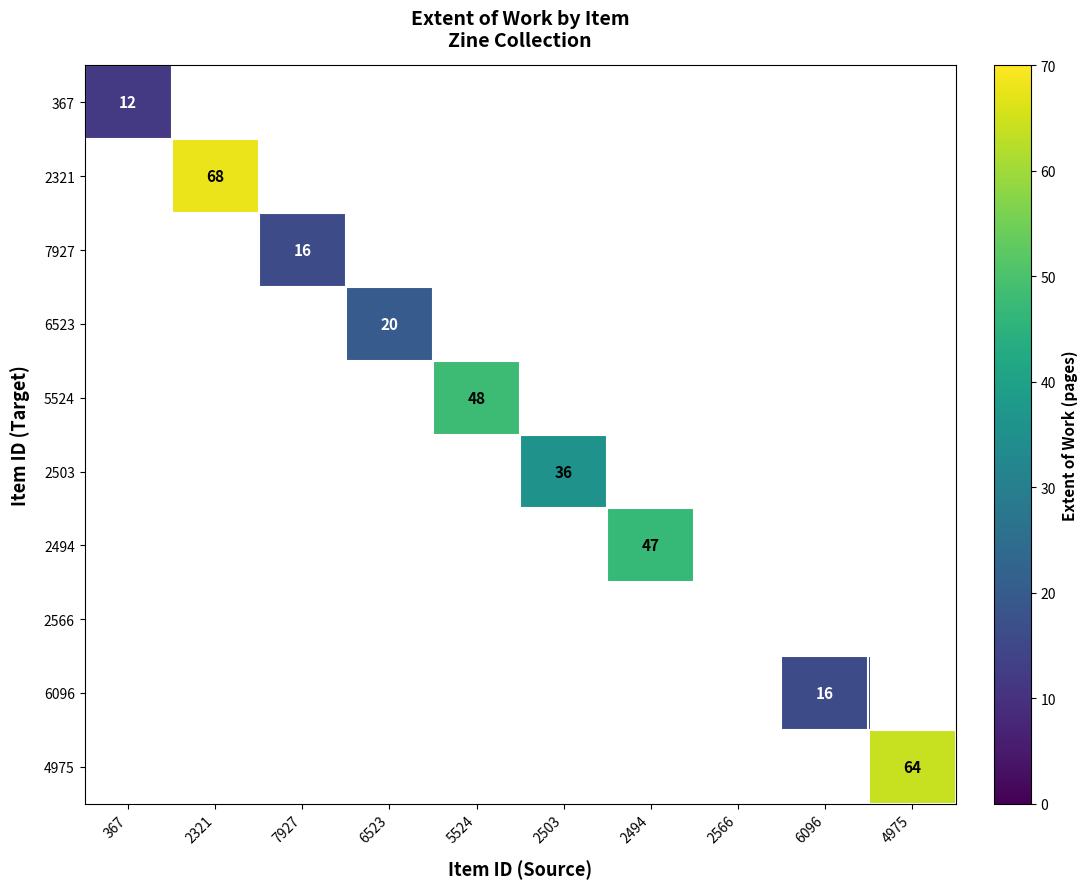

Count the number of categories in the chart.

10